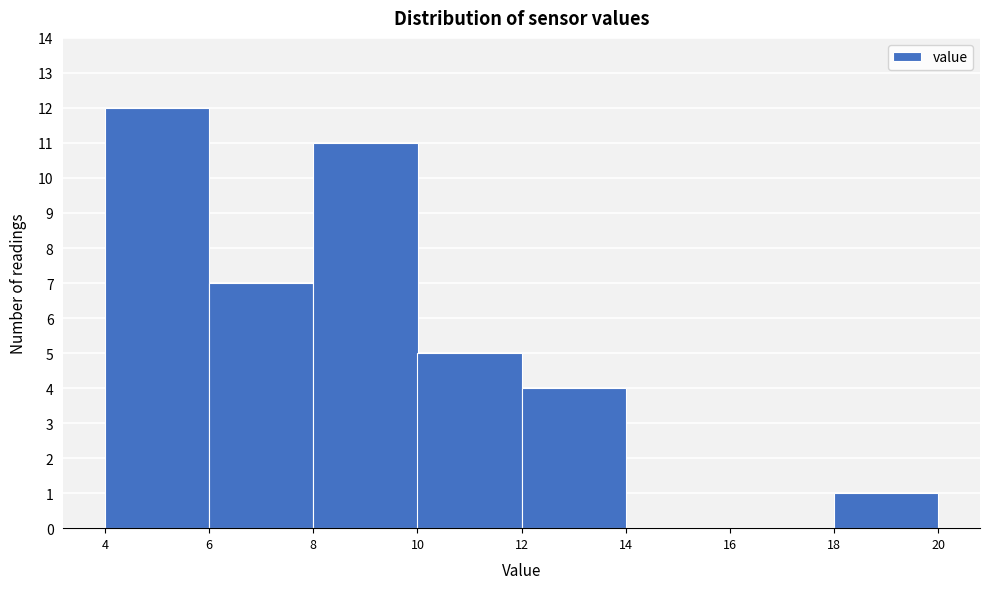

Over which range of the x-axis is the bar tallest?

4 to 6